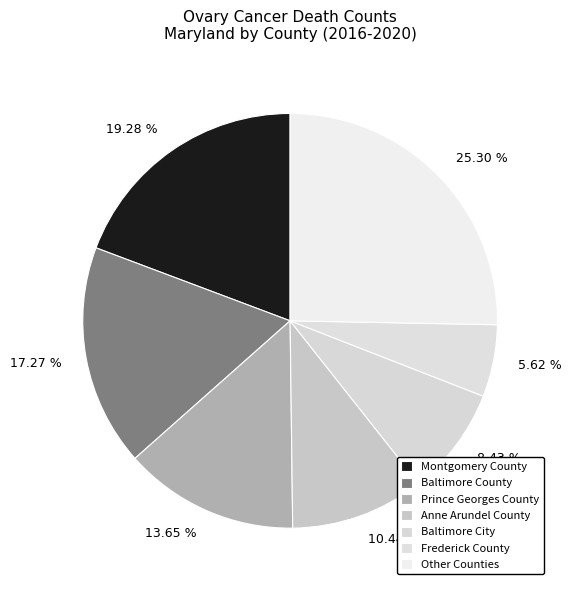

Between 25.30 % and 8.43 %, which is larger?

25.30 %